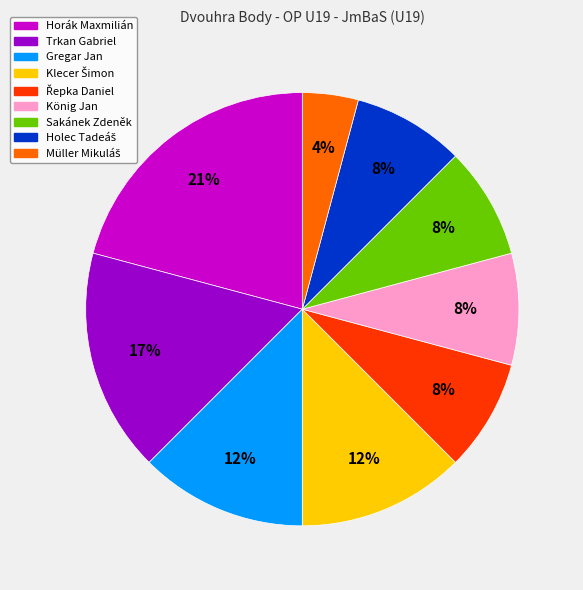

To the nearest percent, what portion does Sakánek Zdeněk represent?

8%